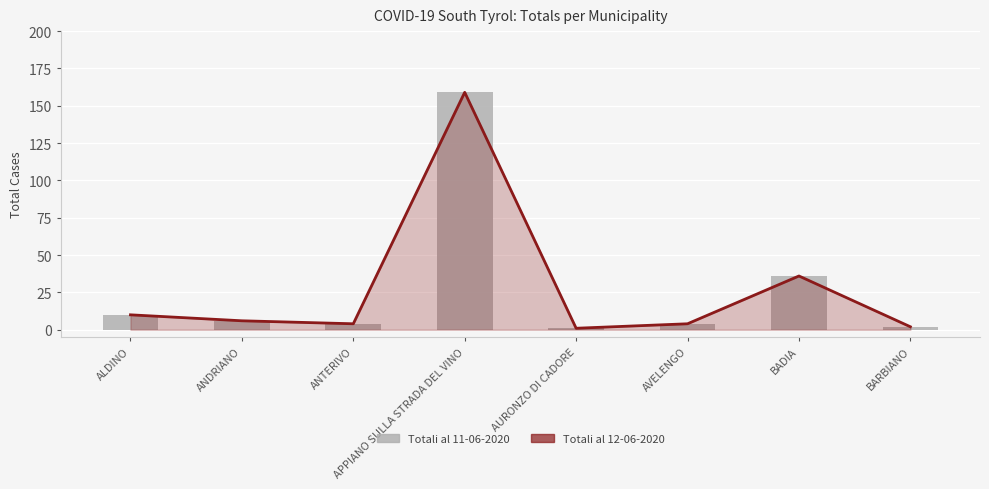

Where is Totali al 12-06-2020 (line) nearest to the value 80?

BADIA